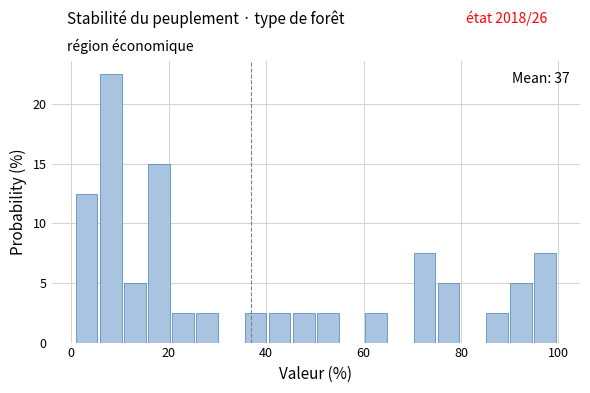

Read against the x-axis, roughly where is the centre of the tallest bar?

8